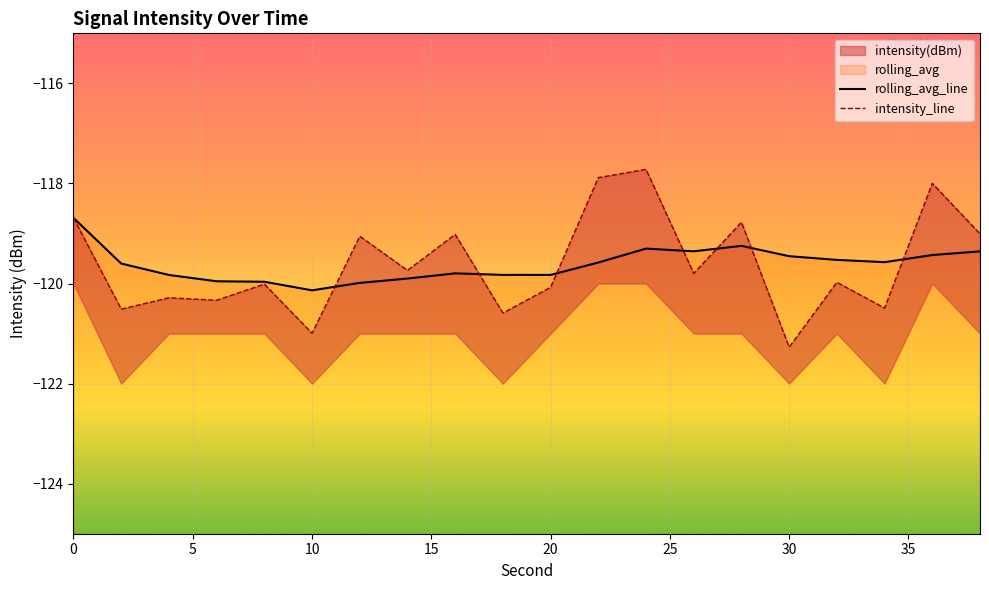

What is the sum of the rolling_avg values at 18 and 28?

-239.1